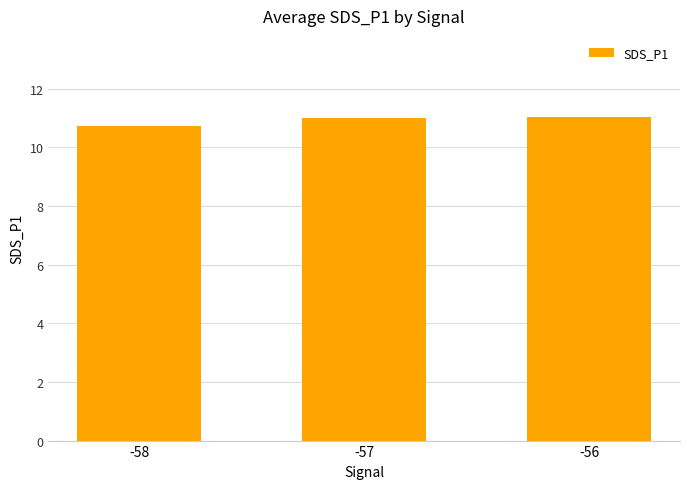

What is the smallest value displayed?

10.7